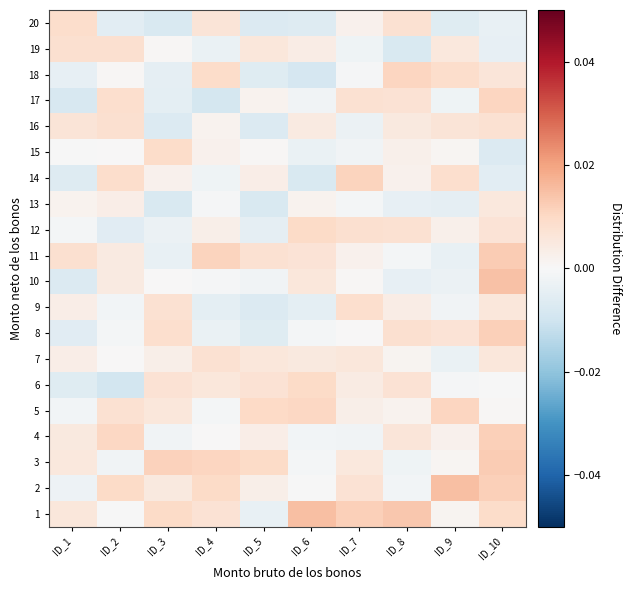

Between ID_2 and ID_9, which is larger?

ID_9